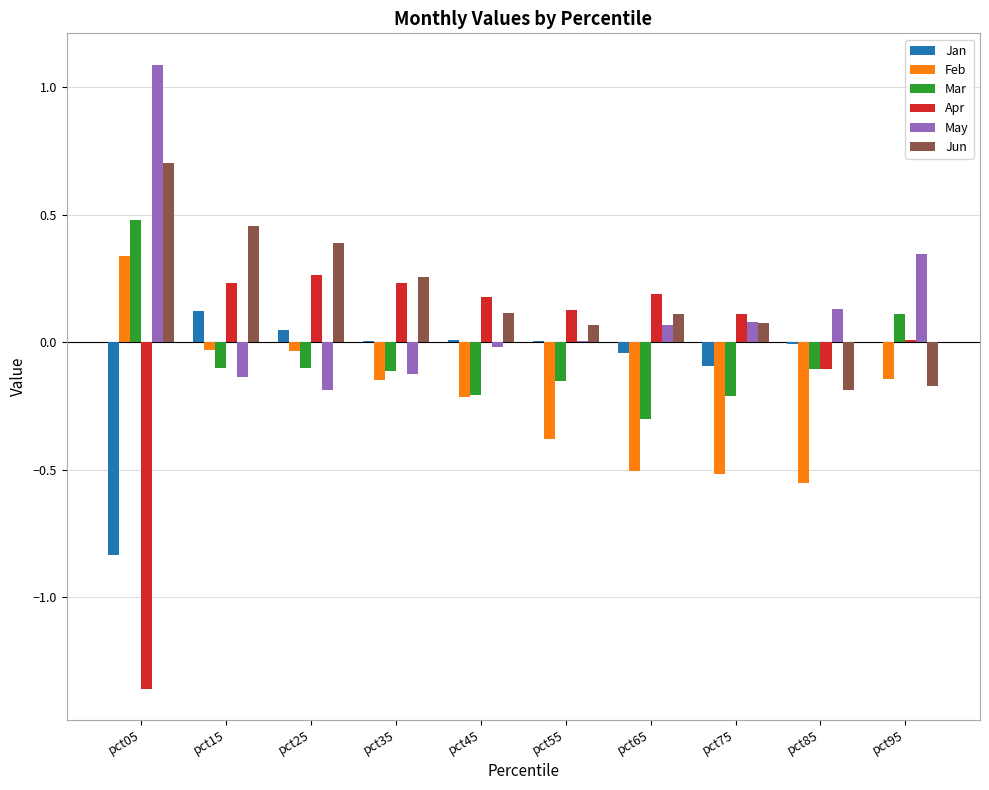

Is it true that Apr equals 0.2 at pct65?

True